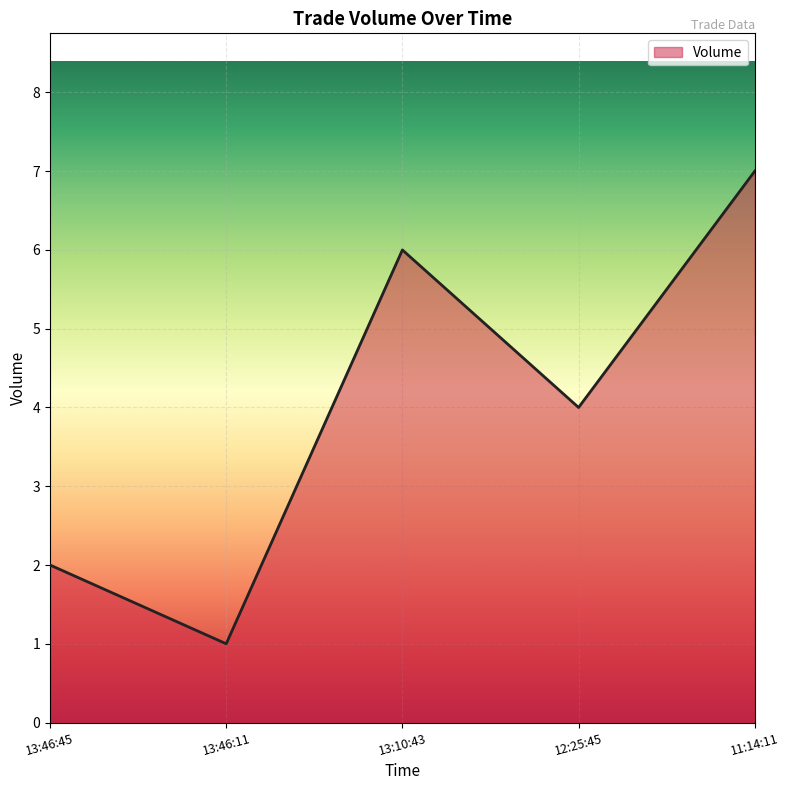

What is the sum of the values at 13:46:45 and 13:10:43?

8